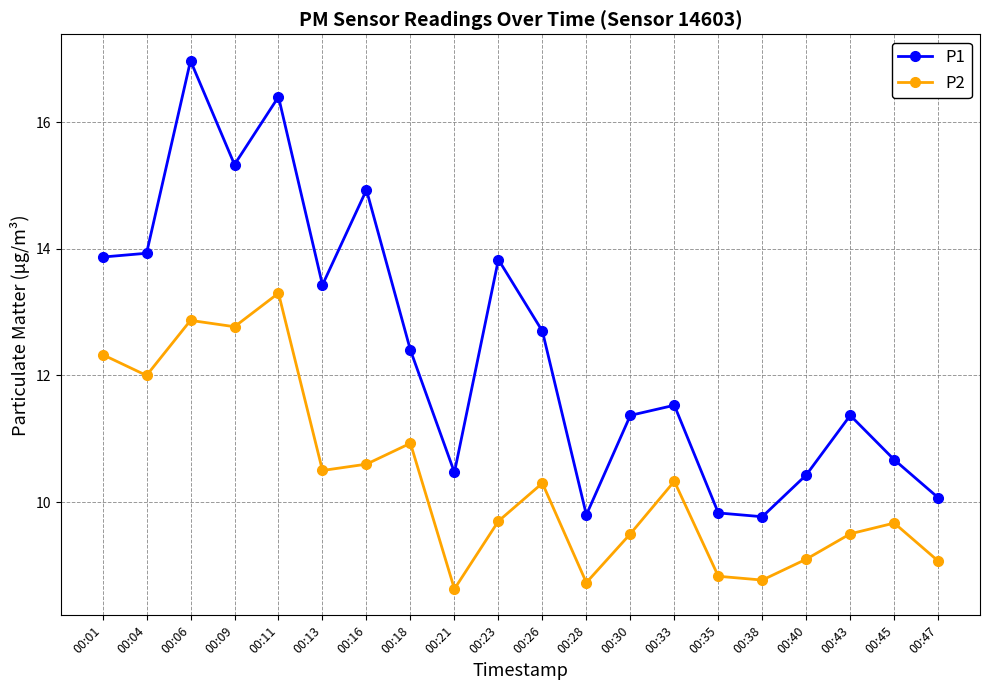

Is it true that P2 equals 14.1 at 00:33?

False